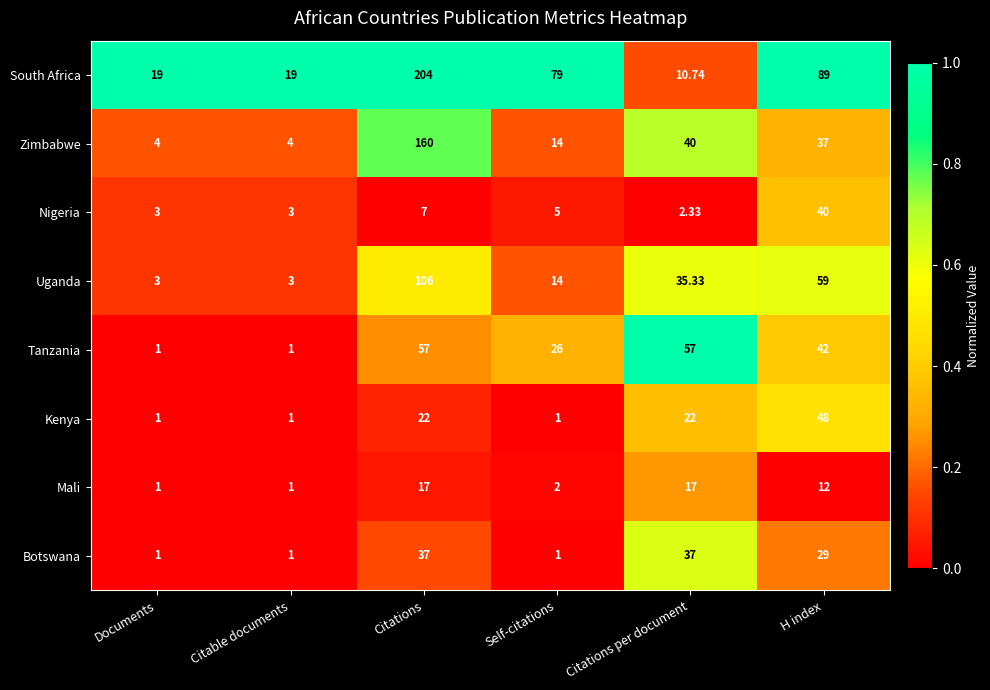

Between Citable documents and H index, which series saw the biggest shift?

South Africa